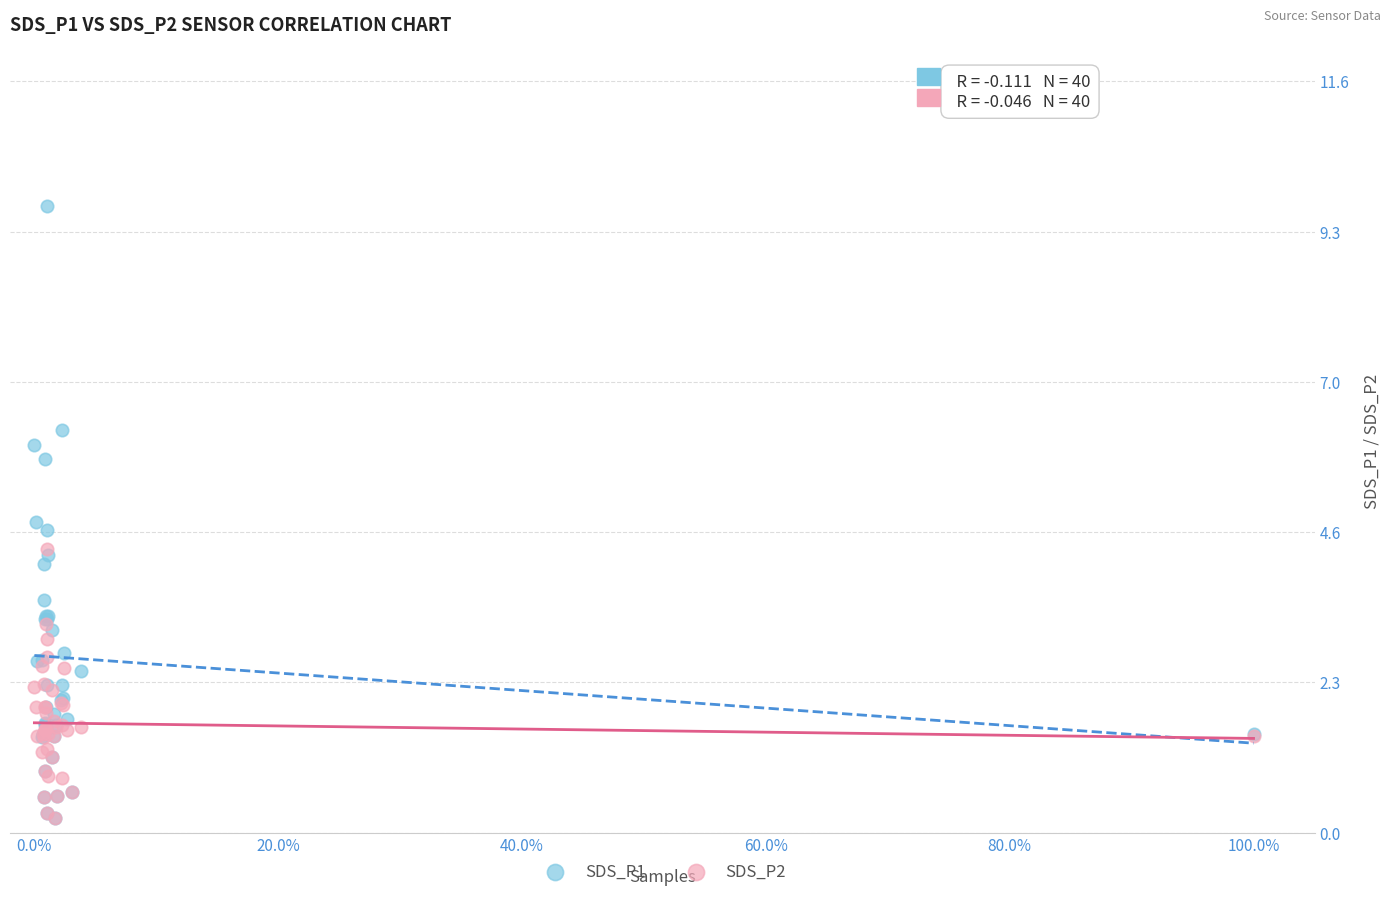

What are all the series names shown in the legend?

SDS_P1, SDS_P2